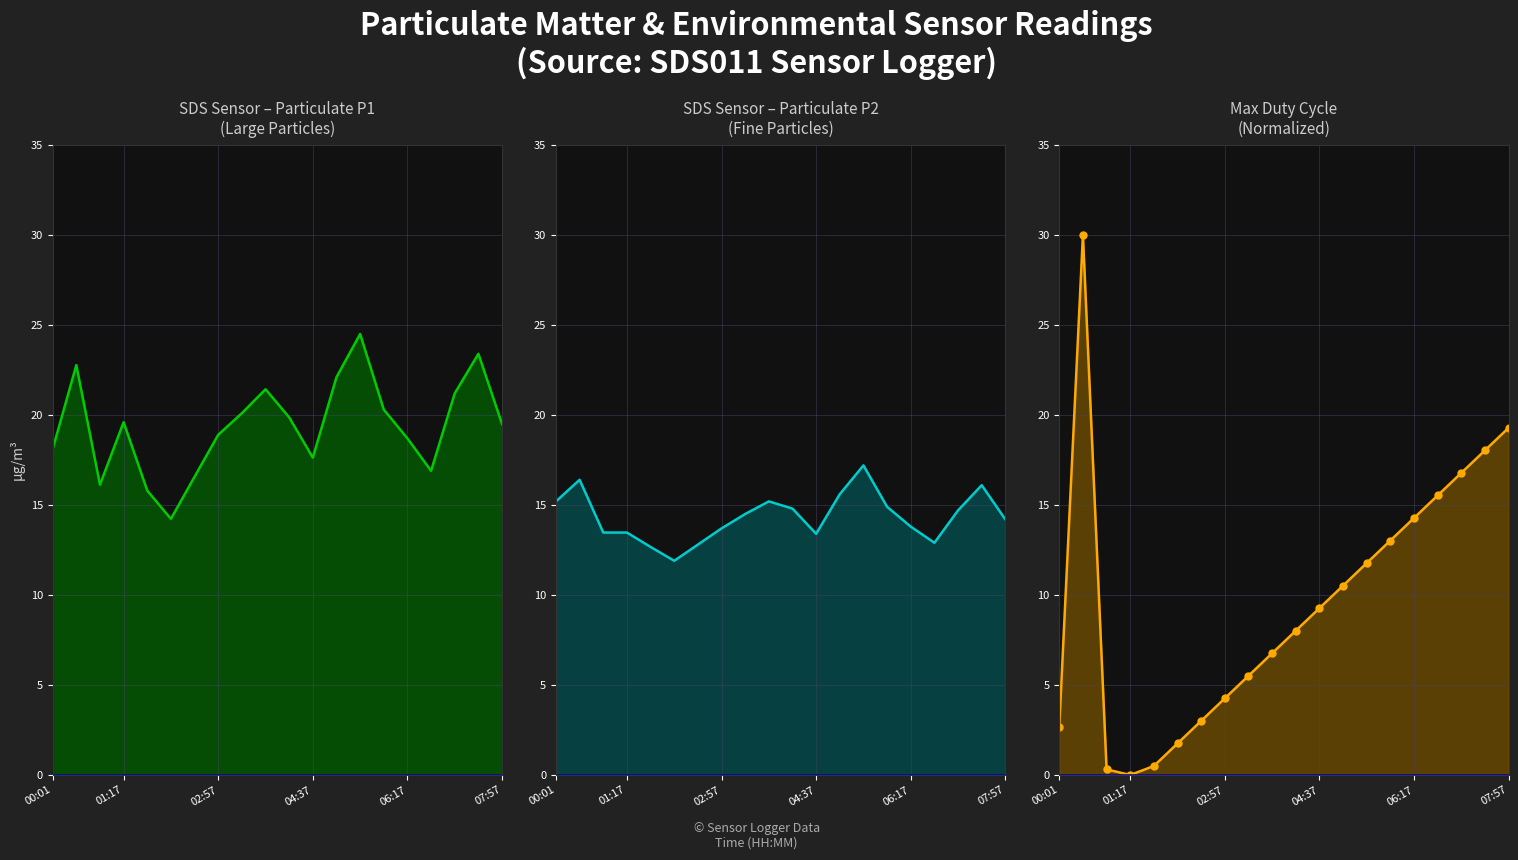

At which label does SDS_P2 first exceed 14?

00:01